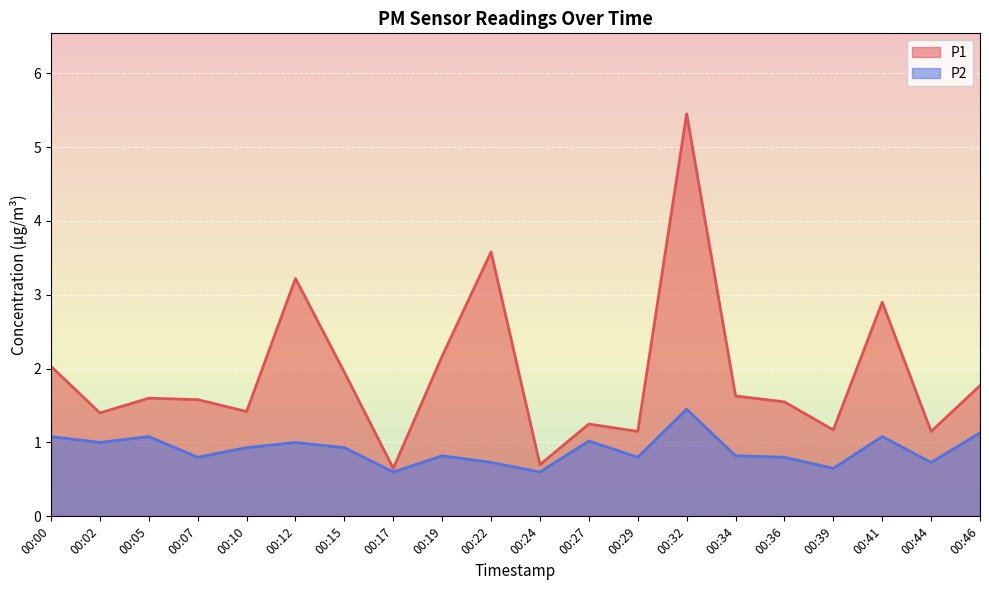

At how many categories does at least one series exceed 4?

1